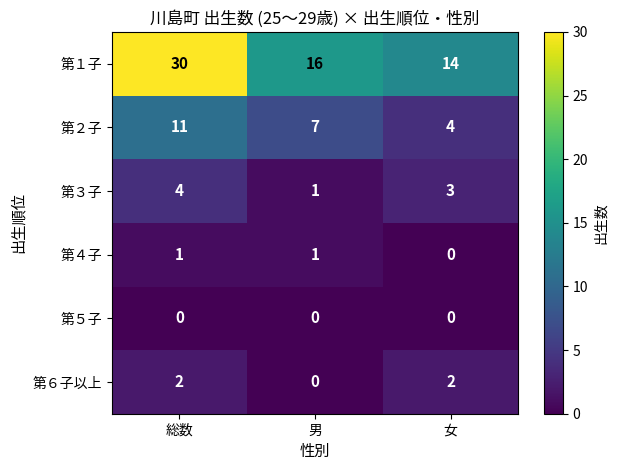

Is it true that 第２子 equals 4 at 女?

True